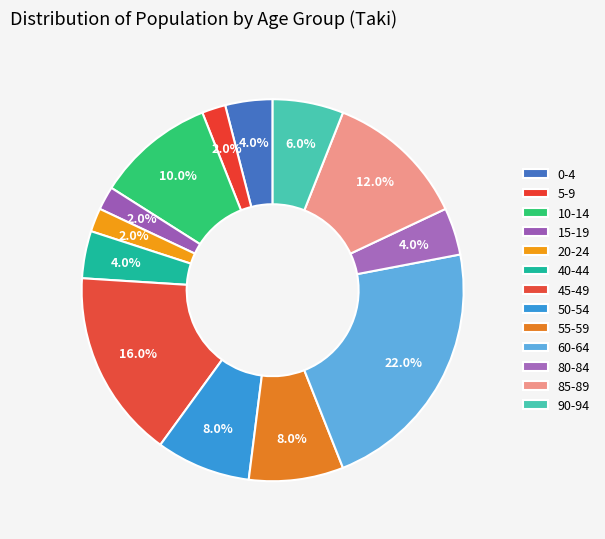

Count the number of slices in the pie.

13